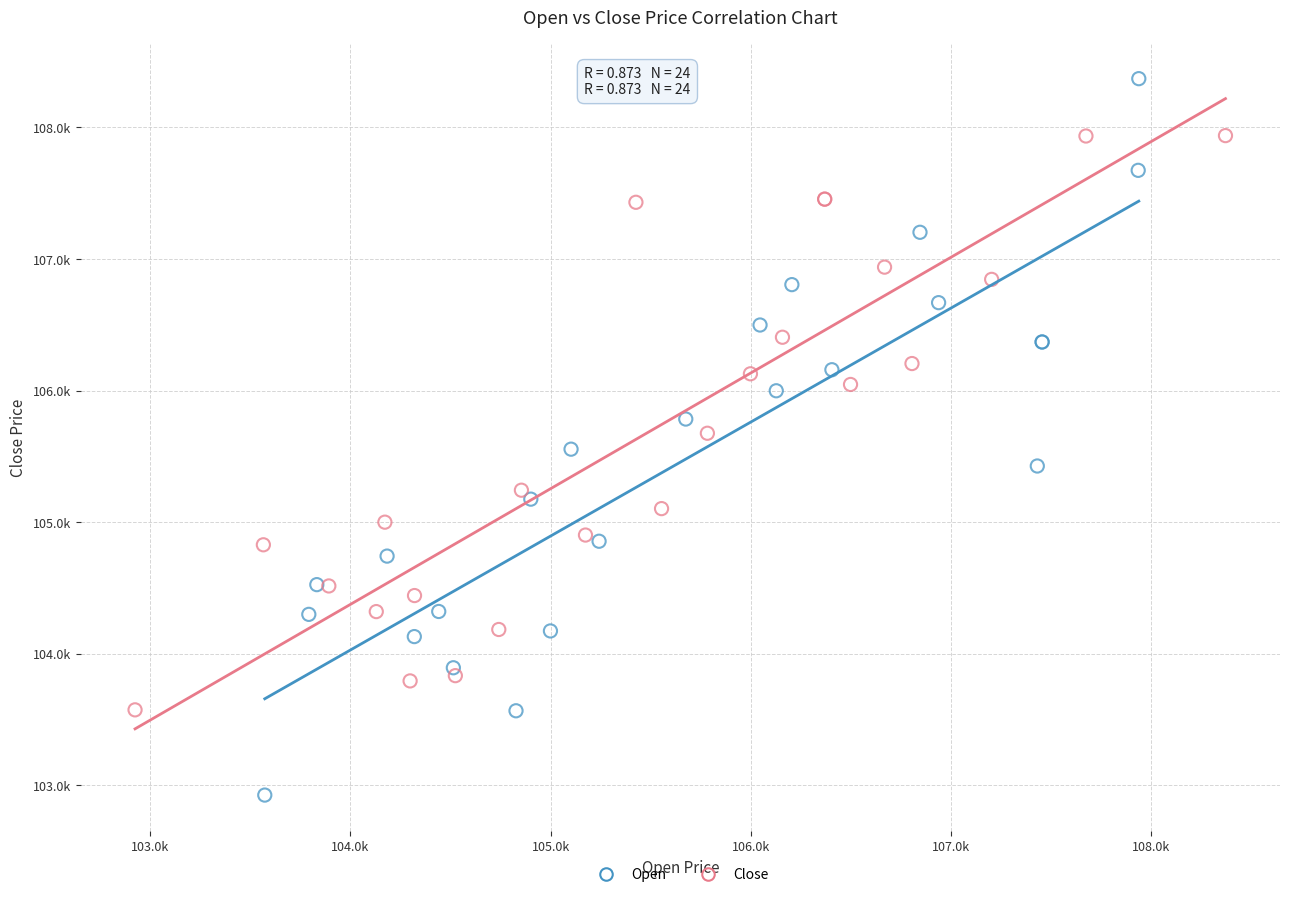

What are all the series names shown in the legend?

Open, Close